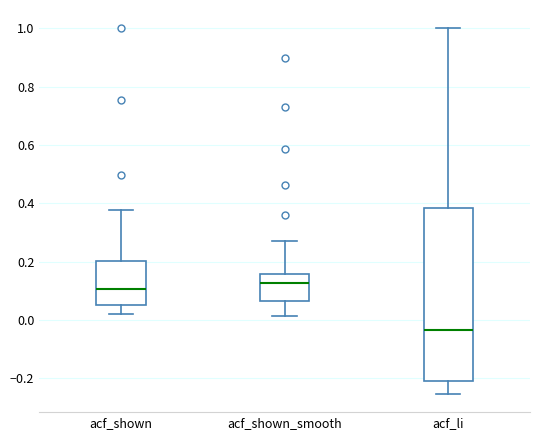

Where does the median line of the box for acf_shown_smooth sit on the y-axis? The values are not printed on the chart, so give them approximately, as read against the axis.

0.12